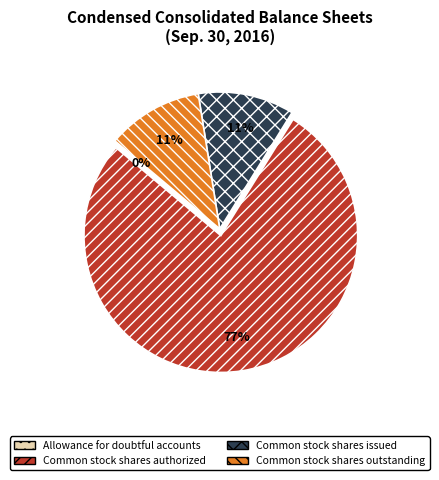

To the nearest percent, what portion does Common stock shares issued represent?

11%